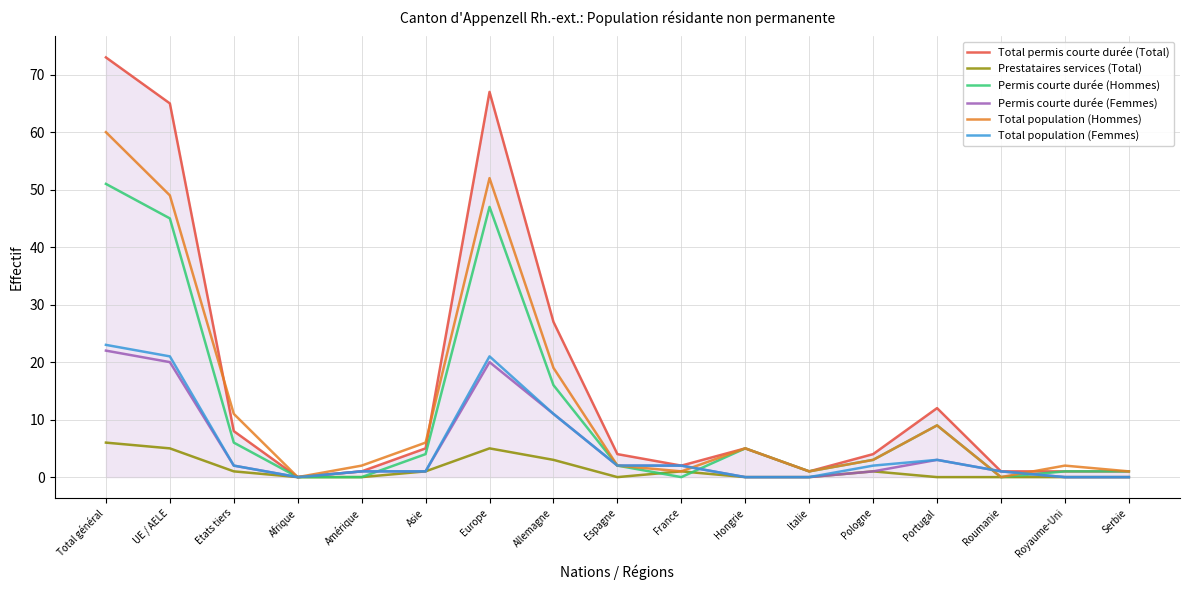

Which category has the highest value in the Permis courte durée (Hommes) series?

Total général